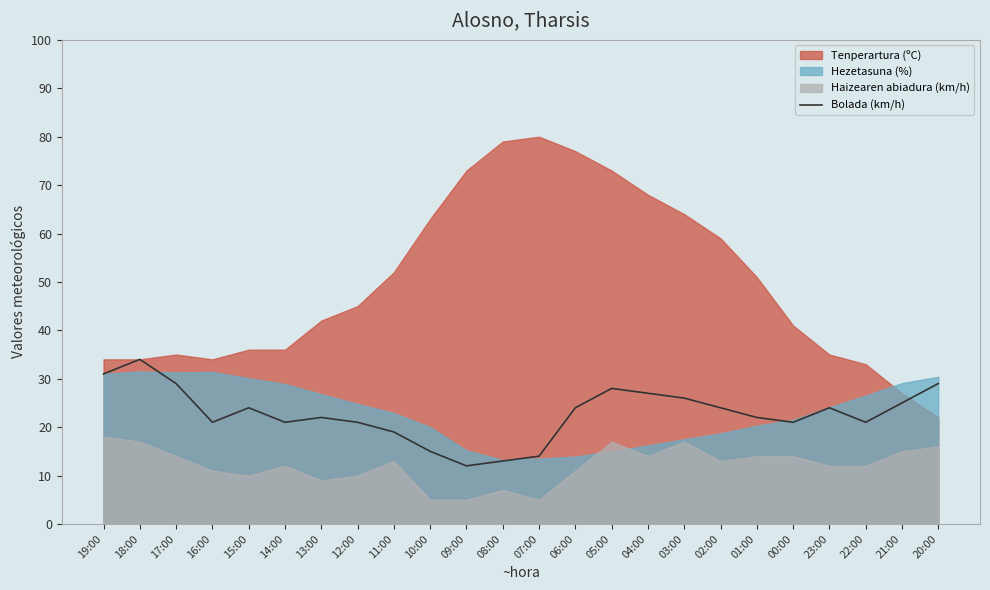

Which label corresponds to the largest value in the chart?

18:00